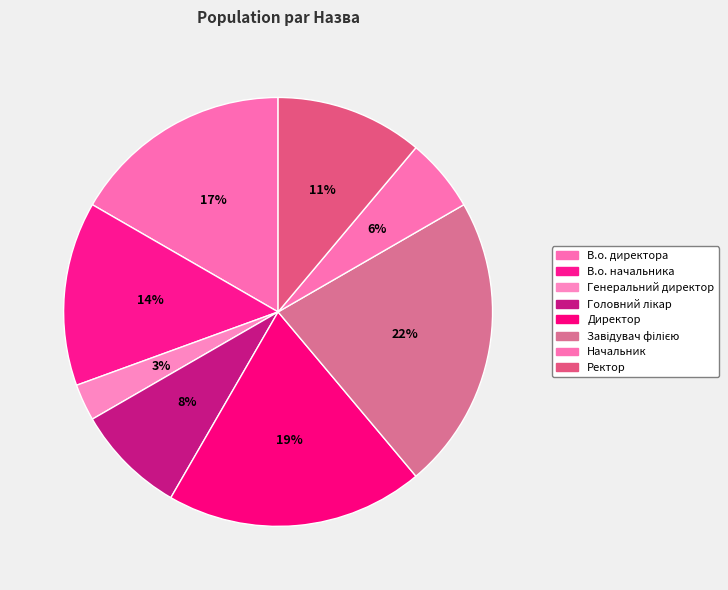

What is the ratio of the value at В.о. директора to the value at Генеральний директор?

6.0